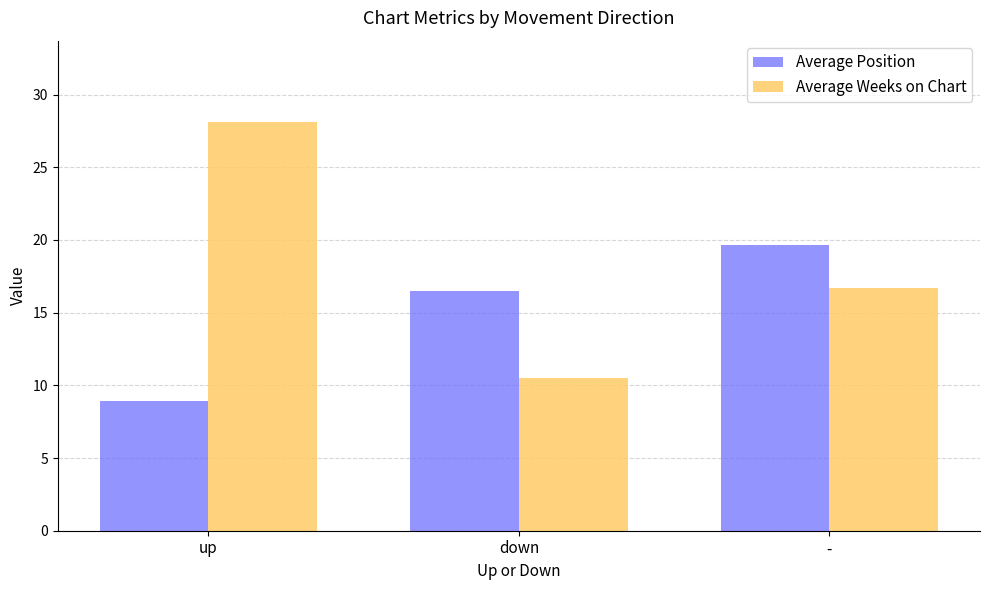

What is the maximum value for Average Position?

19.6